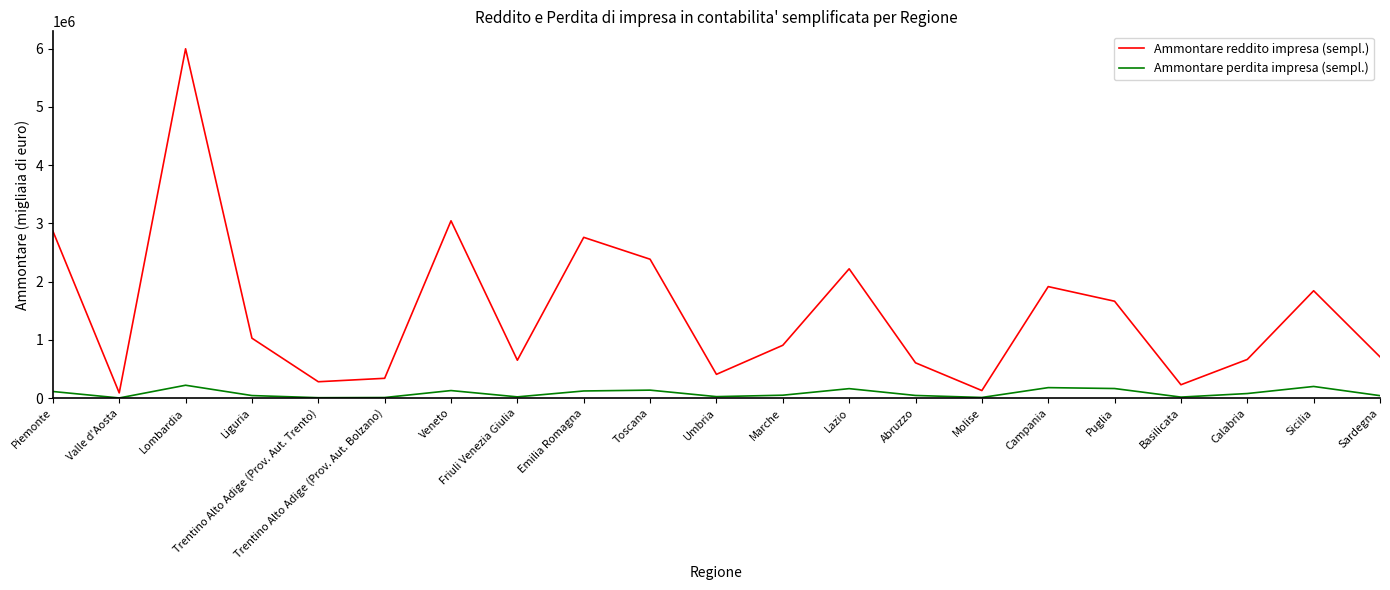

True or false: Ammontare perdita impresa (sempl.) and Ammontare reddito impresa (sempl.) cross at least once.

False